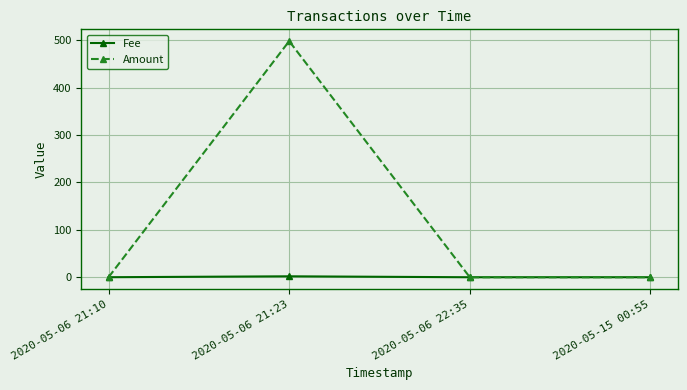

What is the label of the 2nd point from the right?

2020-05-06 22:35